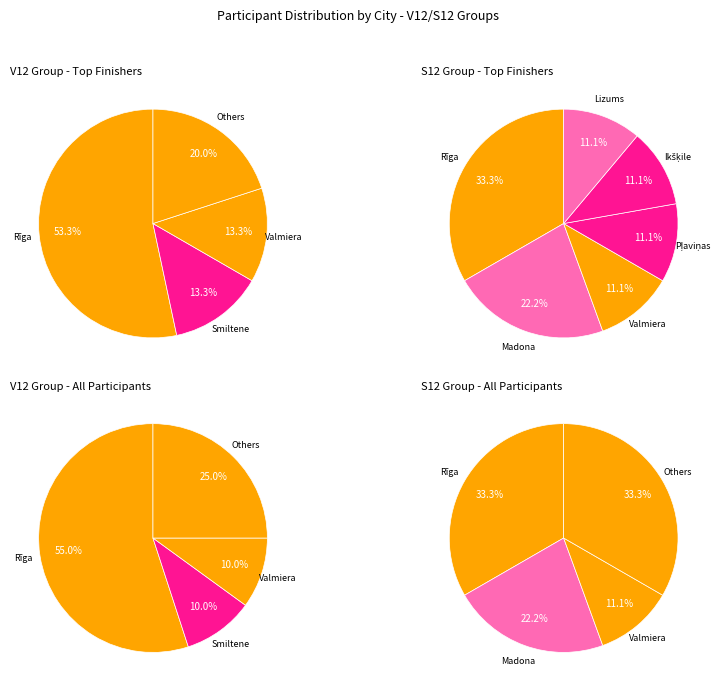

Is it true that Other is 1% of the pie?

False